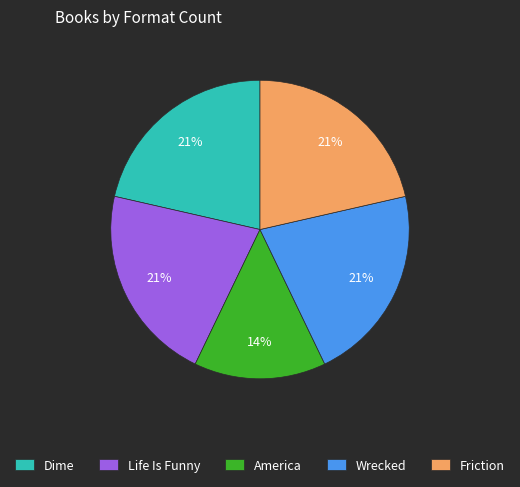

Does Dime represent more than half of the total?

No